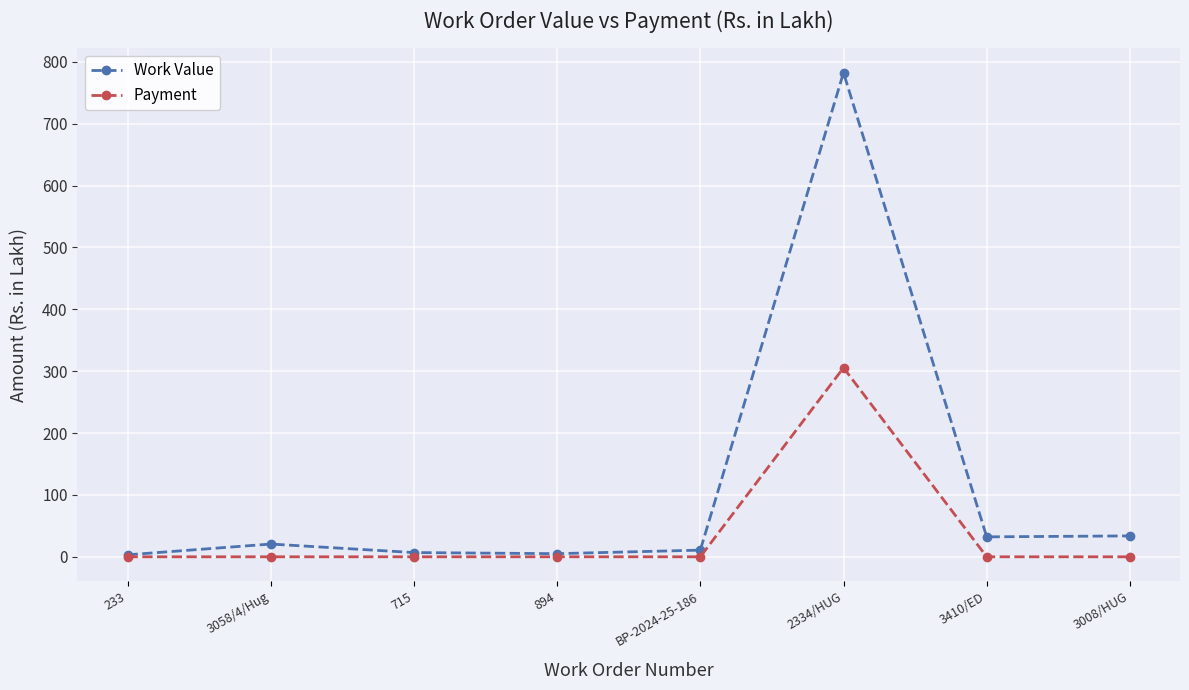

Is it true that Payment equals -158.4 at 233?

False